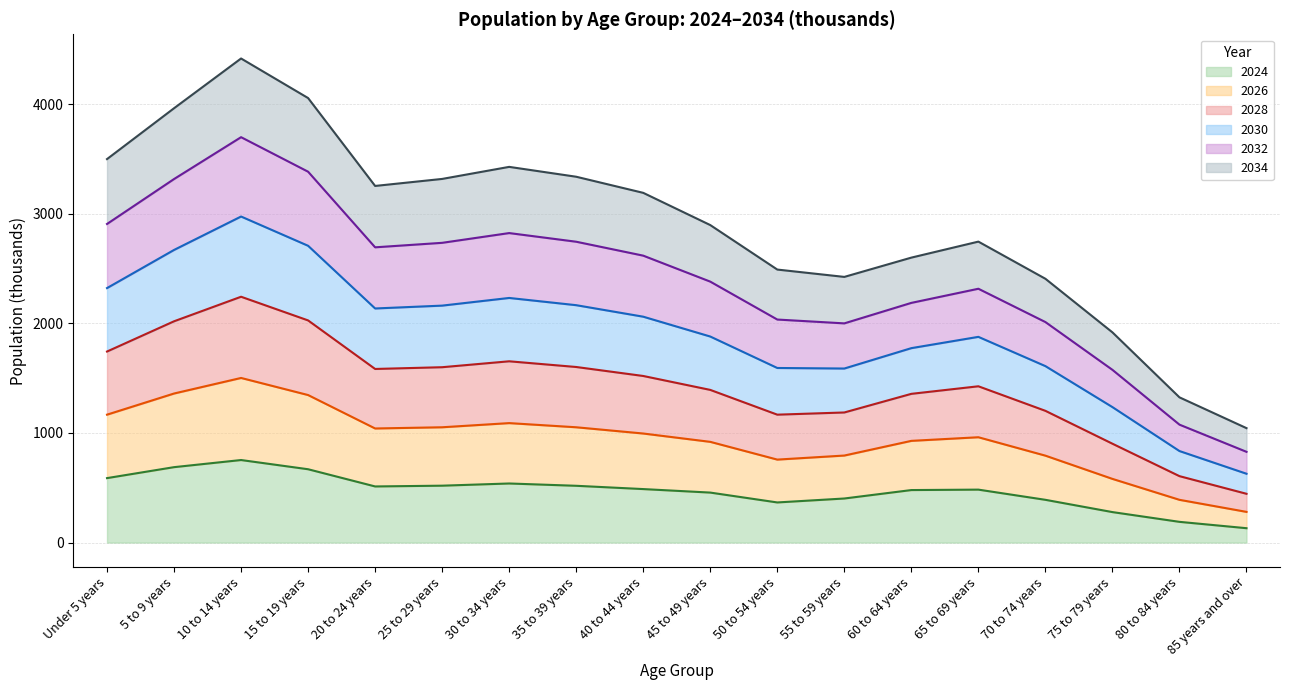

The value of 2024 at 35 to 39 years is 823. True or false?

False